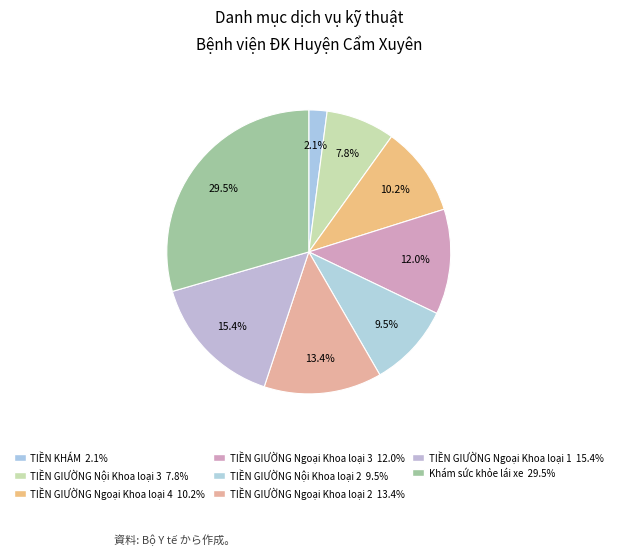

How many slices are in this pie chart?

8